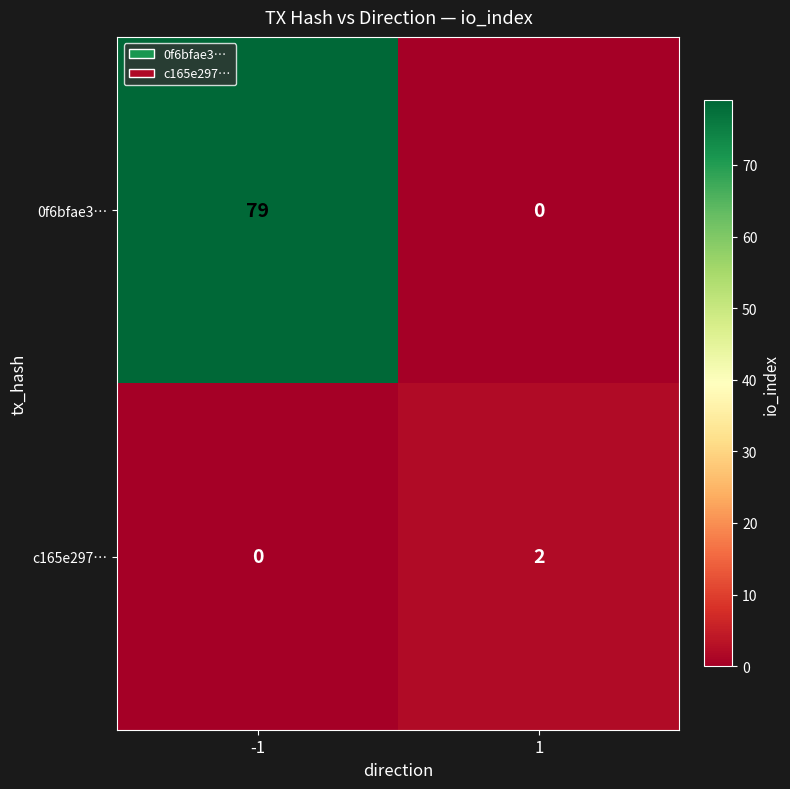

What is the difference between the maximum and minimum values in the 0f6bfae3… series?

79